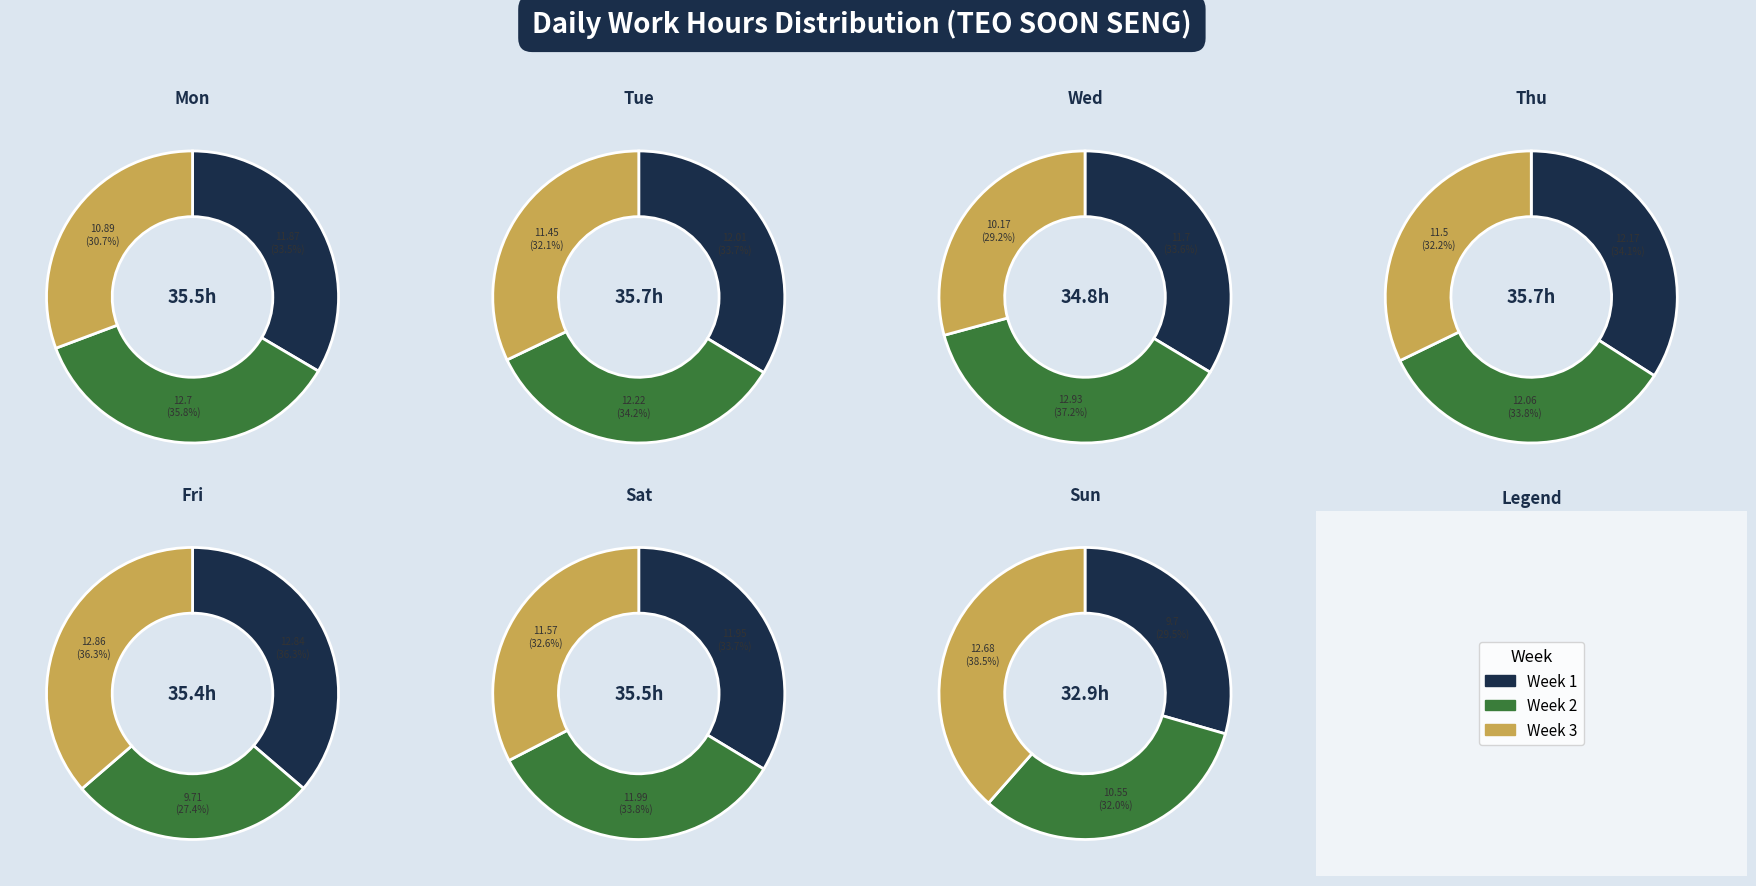

Rank the categories by value from highest to lowest.

Wed, Mon, Tue, Thu, Sat, Sun, Fri